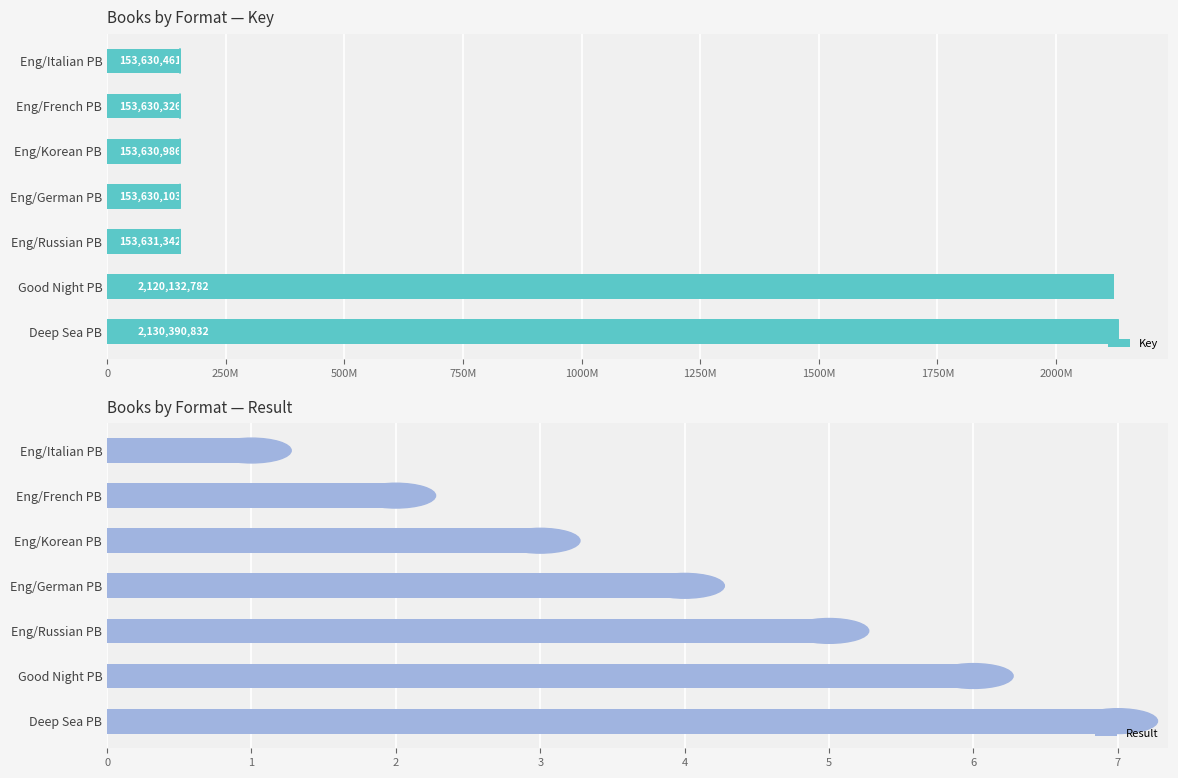

How many data points in Result are less than 4?

3